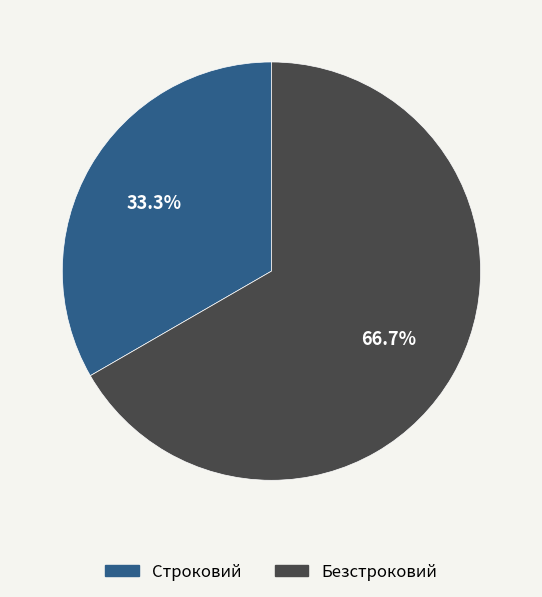

Count the number of slices in the pie.

2